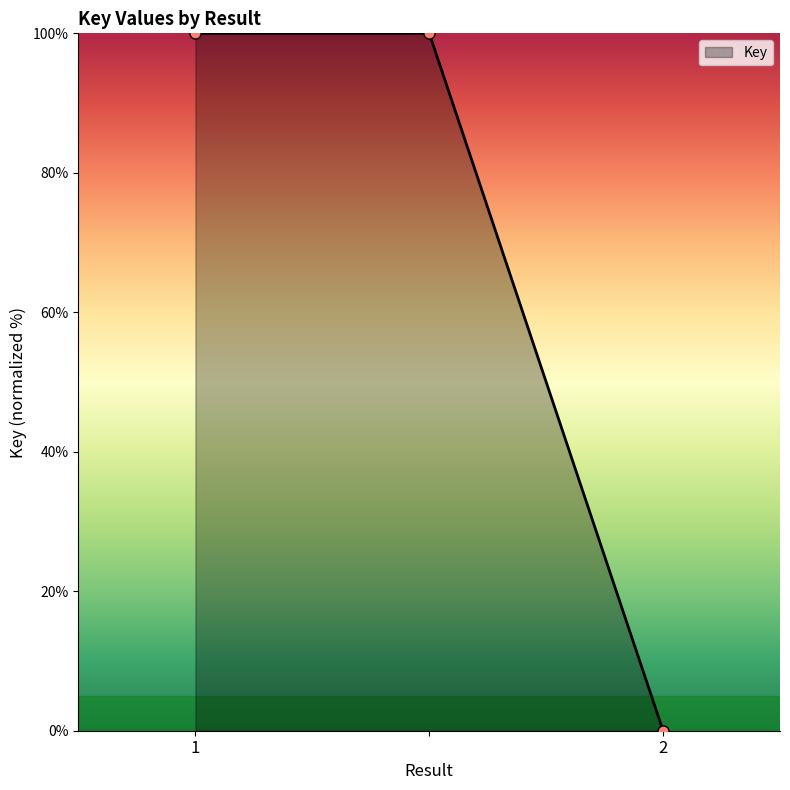

Does the chart have visible grid lines?

No